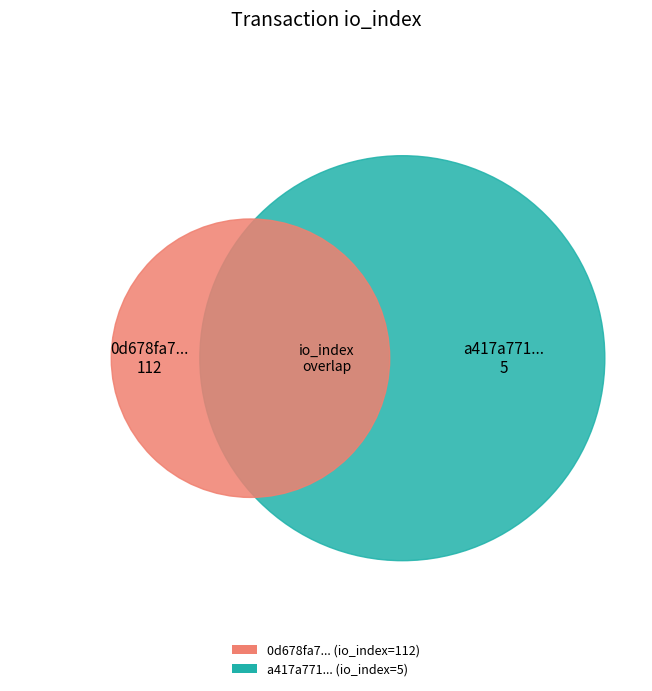

True or false: 1 accounts for 4% of the total.

True